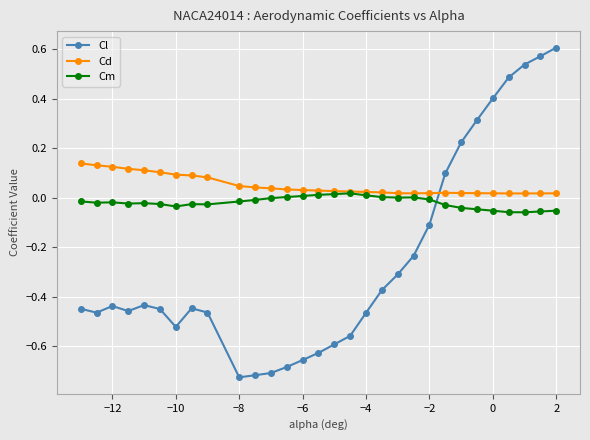

Count the number of categories in the chart.

30